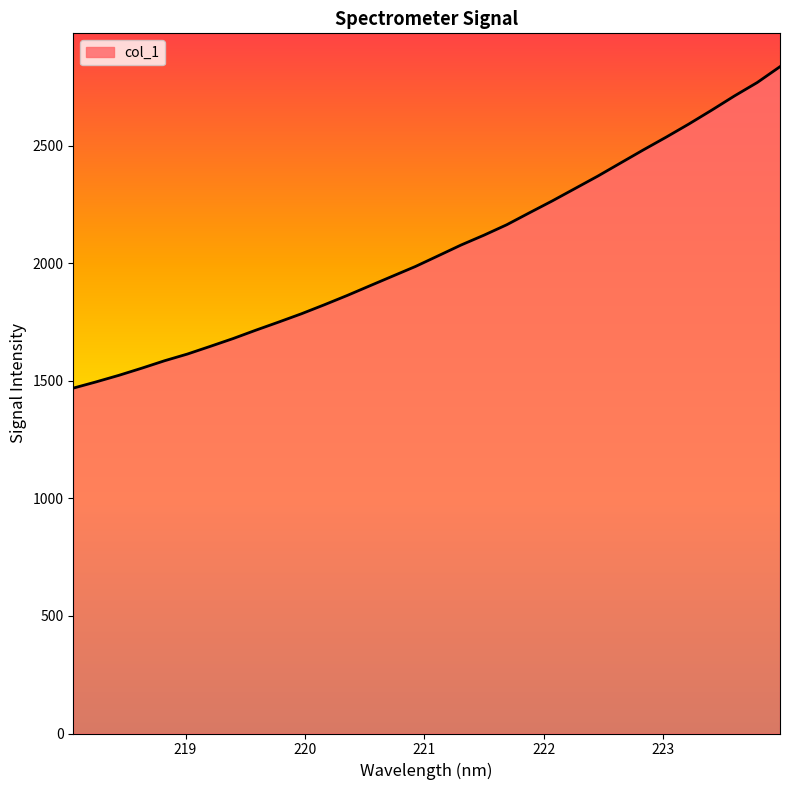

What is the difference between the maximum and minimum values?

1367.3